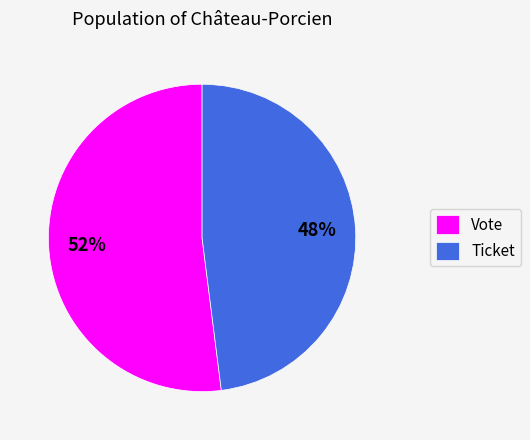

What is the majority slice?

Vote